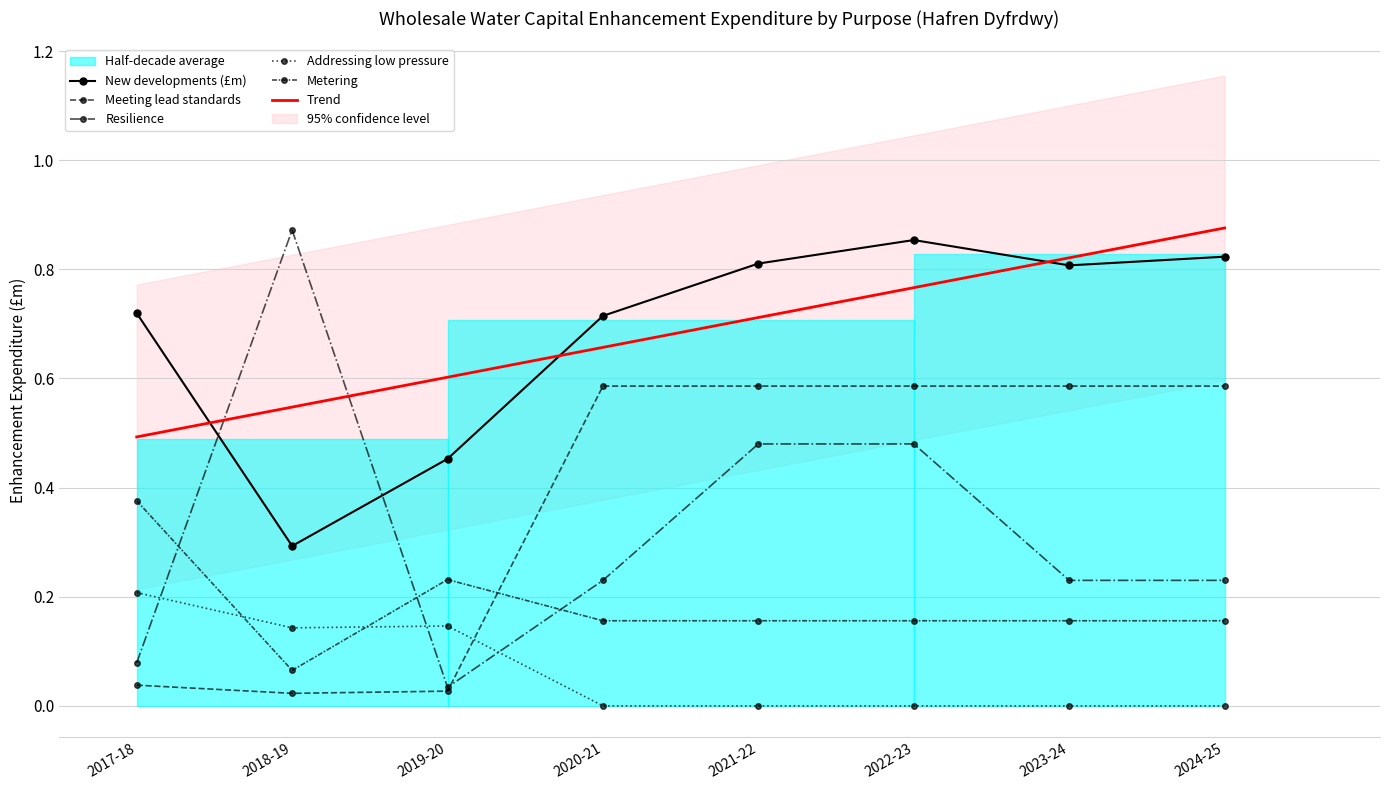

What is the sum of the Metering values at 2024-25 and 2018-19?

0.2